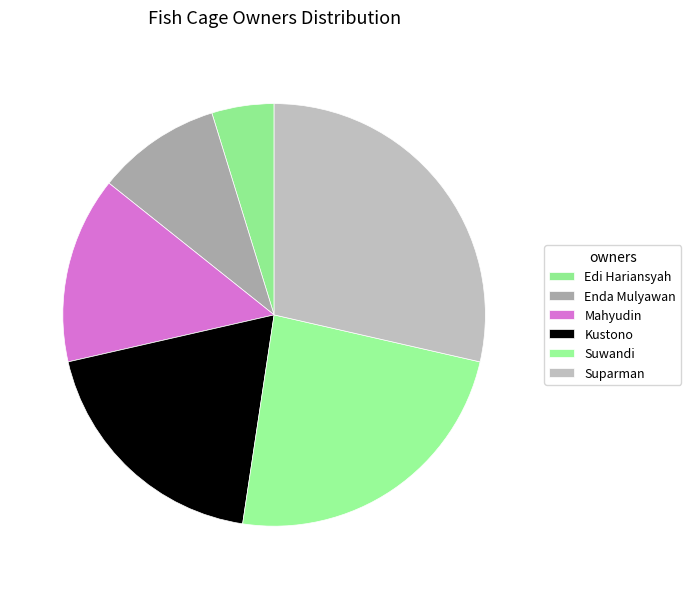

To the nearest percent, what is the average slice percentage?

17%